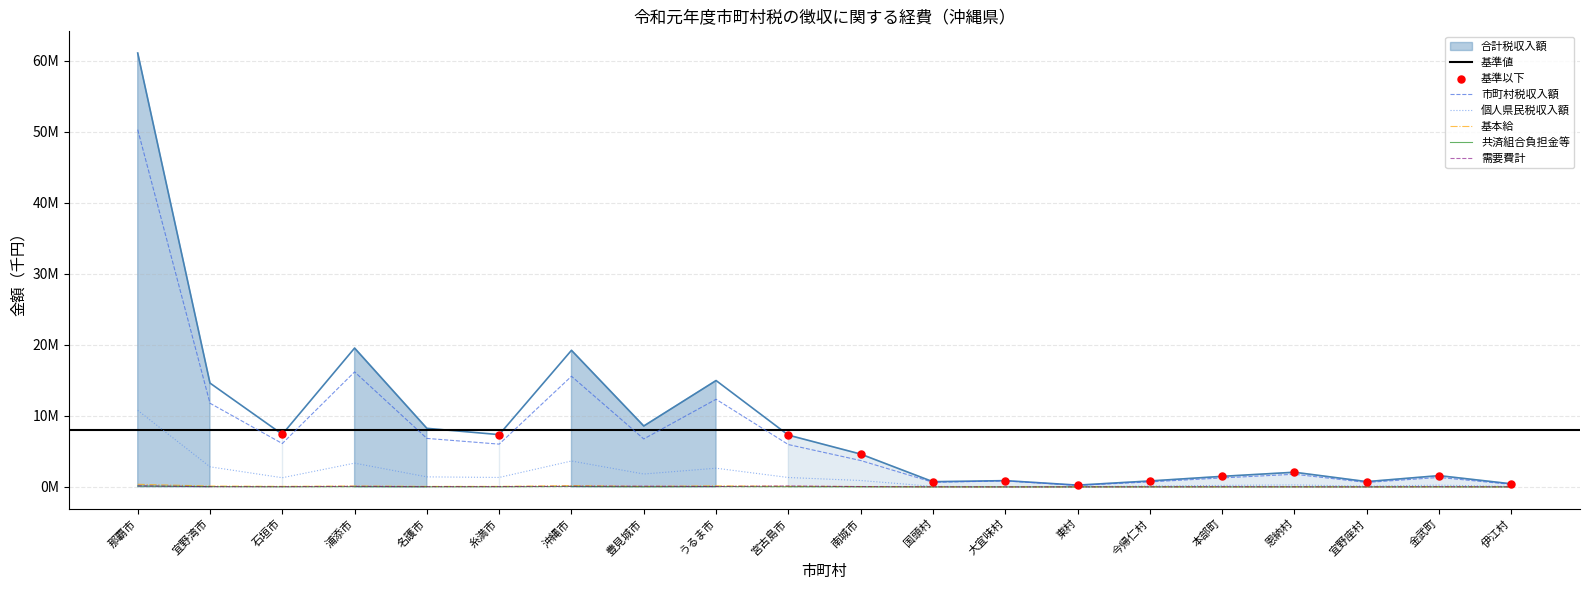

What is the total value across all series at 大宜味村?

1797279